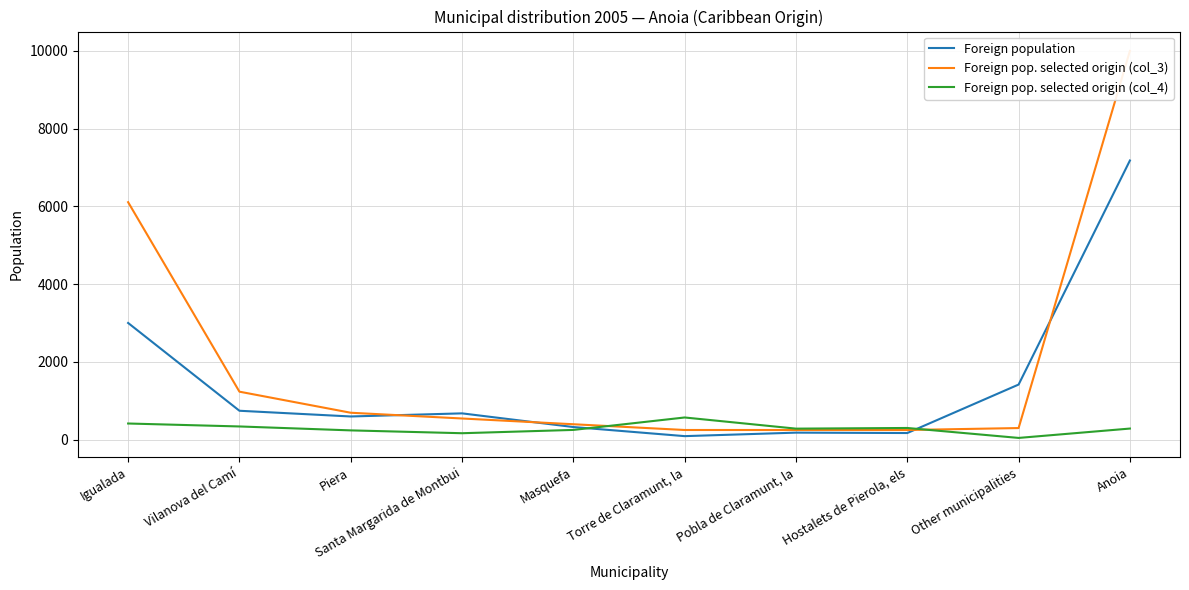

What is the lowest value of the Foreign pop. selected origin (col_4) series?

42